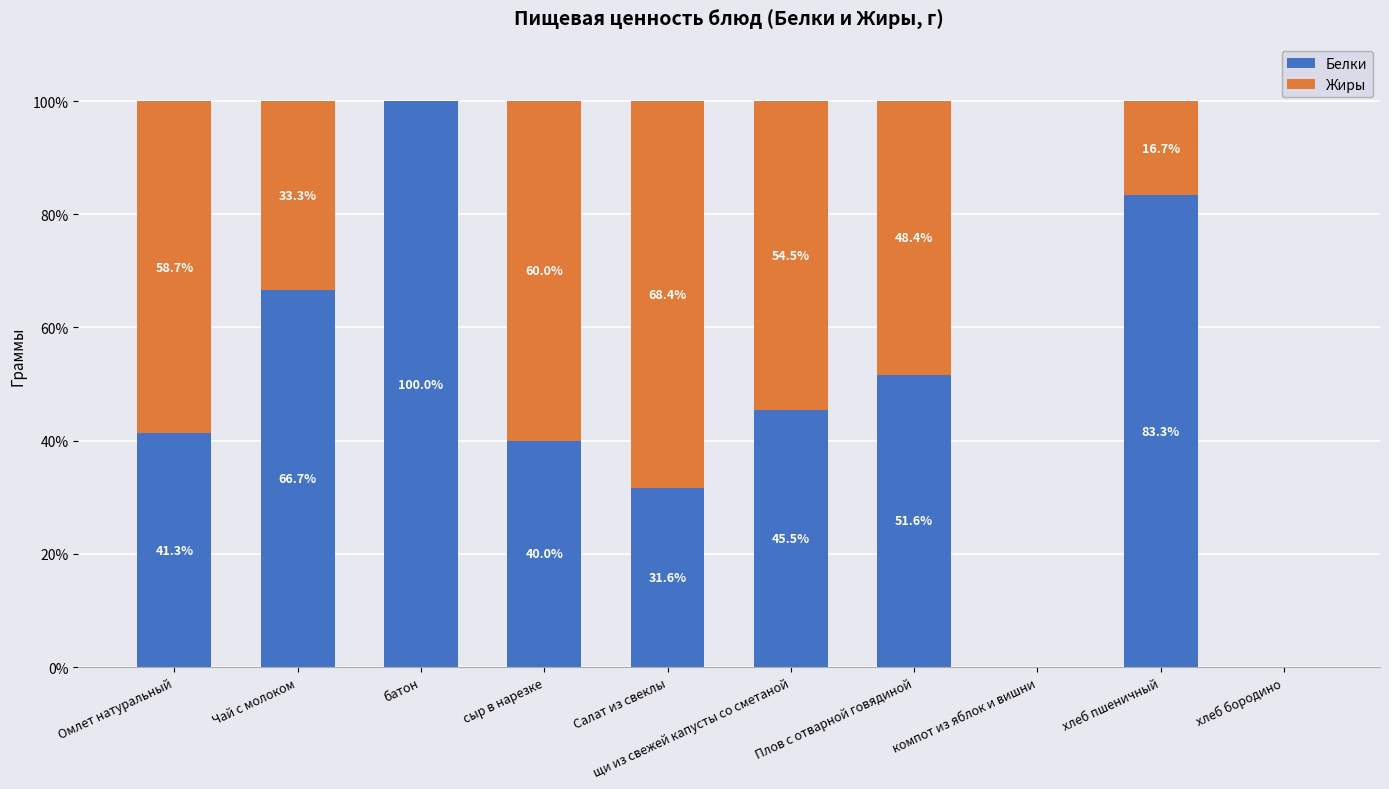

What is the sum of all Белки values?

460.0